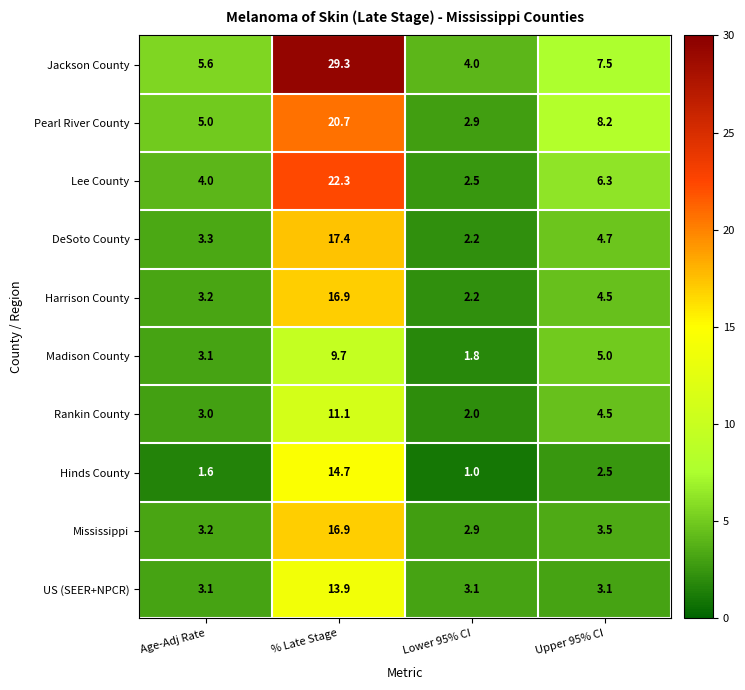

Is it true that Jackson County equals 7.5 at Upper 95% CI?

True